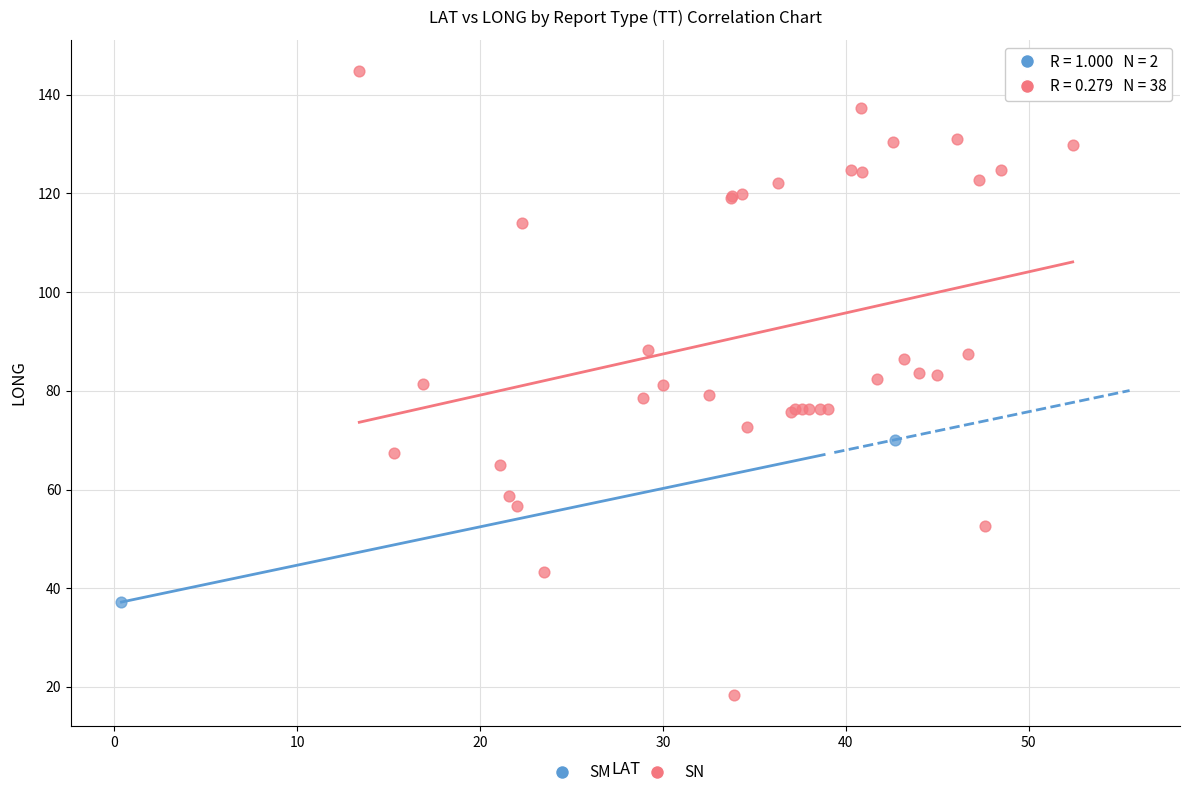

What are all the series names shown in the legend?

SM, SN